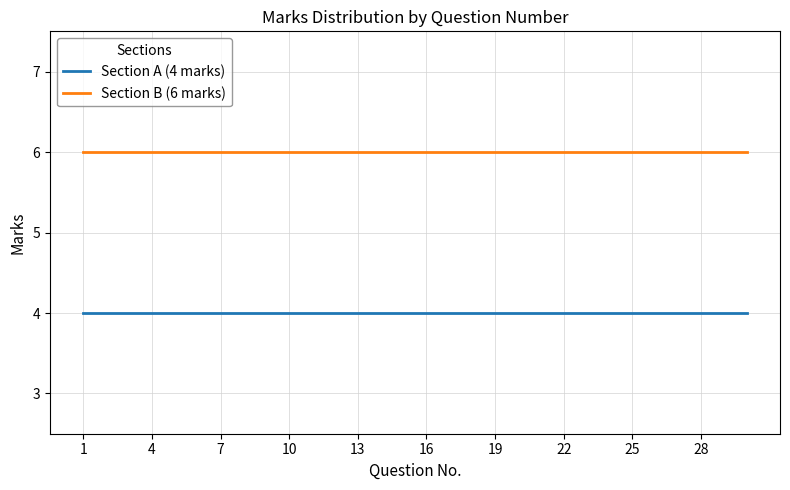

What are all the series names shown in the legend?

Section A (4 marks), Section B (6 marks)